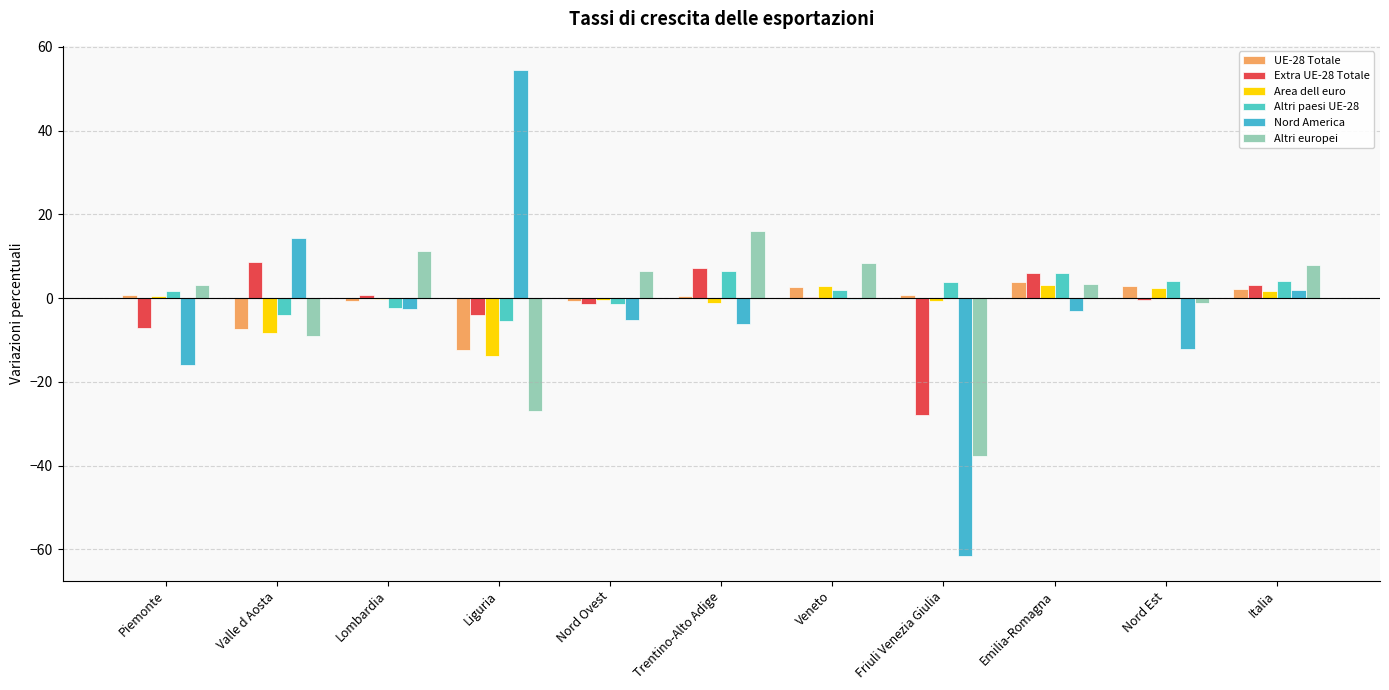

Is it true that Nord America equals -3.6 at Lombardia?

False